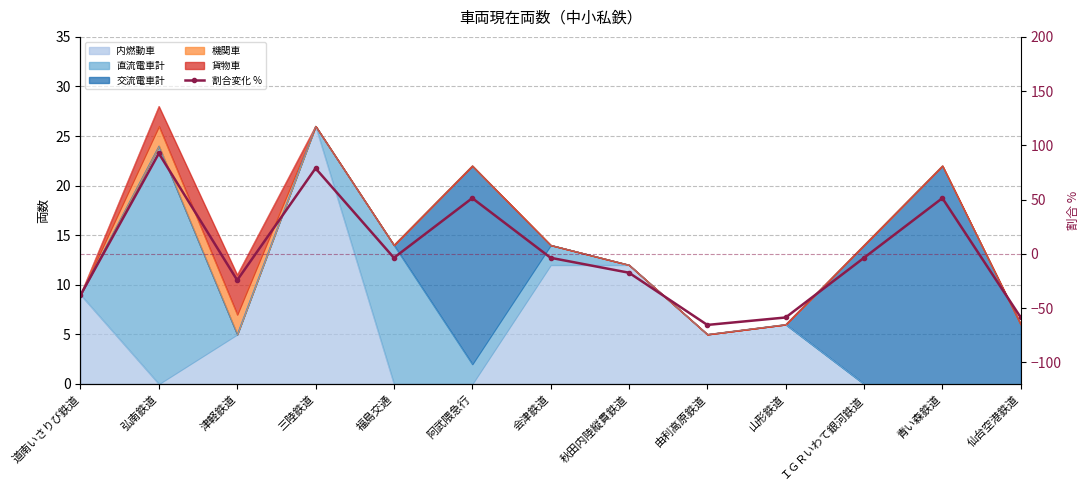

What is the value of the 3rd point from the left?

-24.3